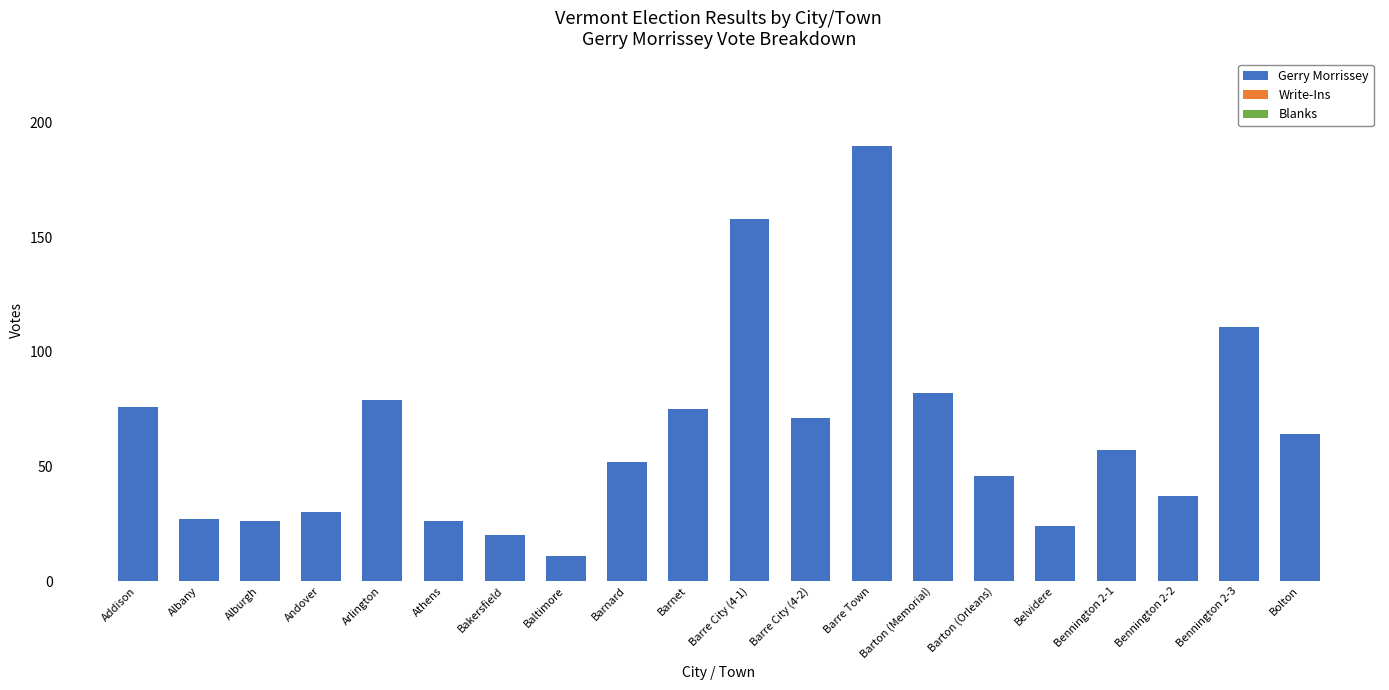

What position from the right is Bolton?

1